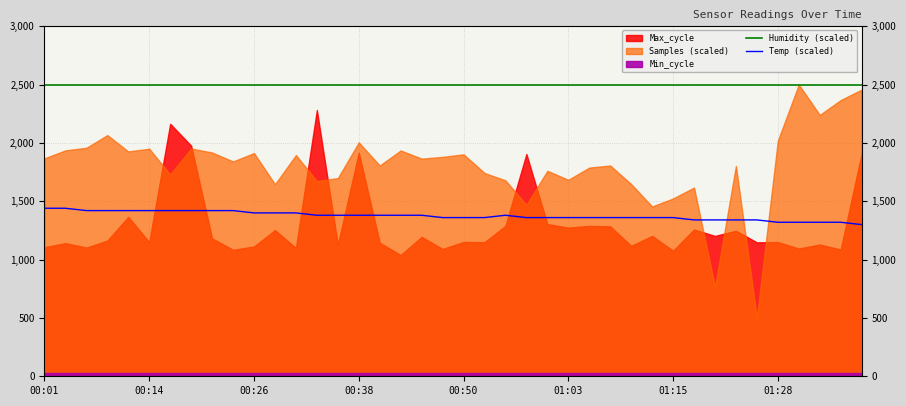

What is the lowest value of the Humidity (scaled) series?

2500